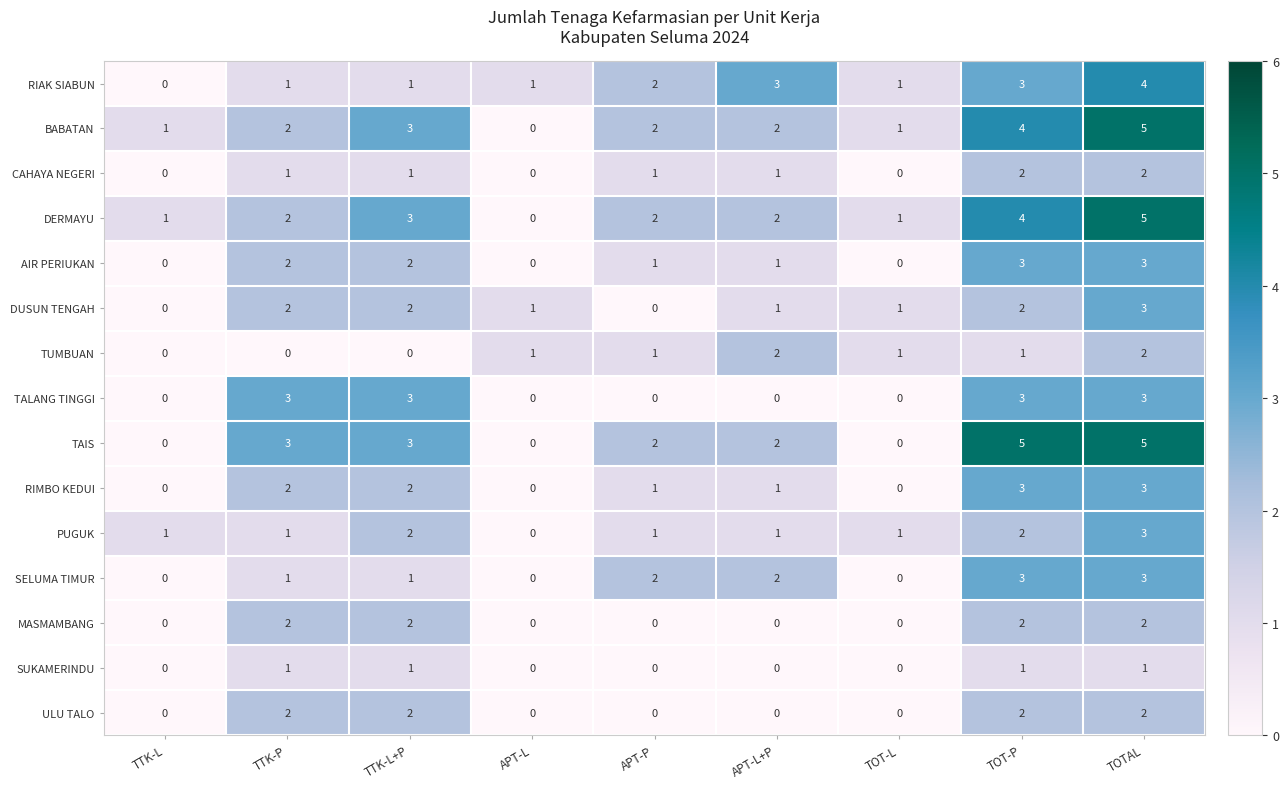

What is the sum of all DUSUN TENGAH values?

12